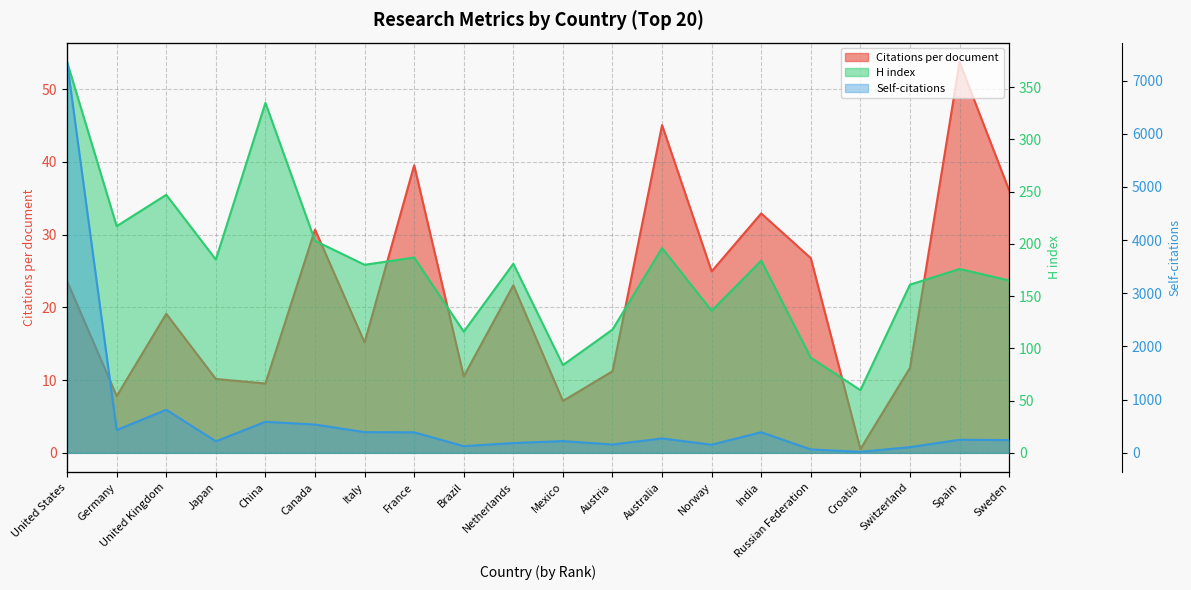

Which series has the largest total across all categories?

Self-citations